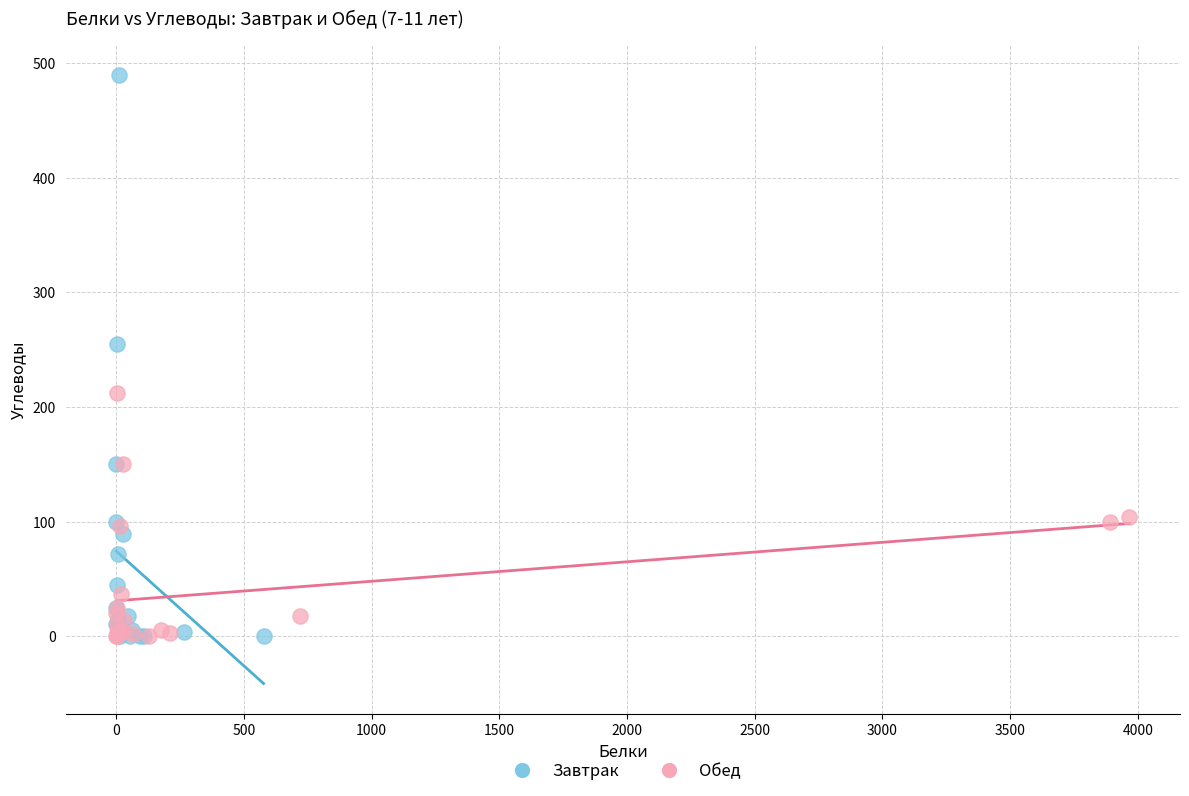

Which series has the largest Y range (max minus min)?

Завтрак